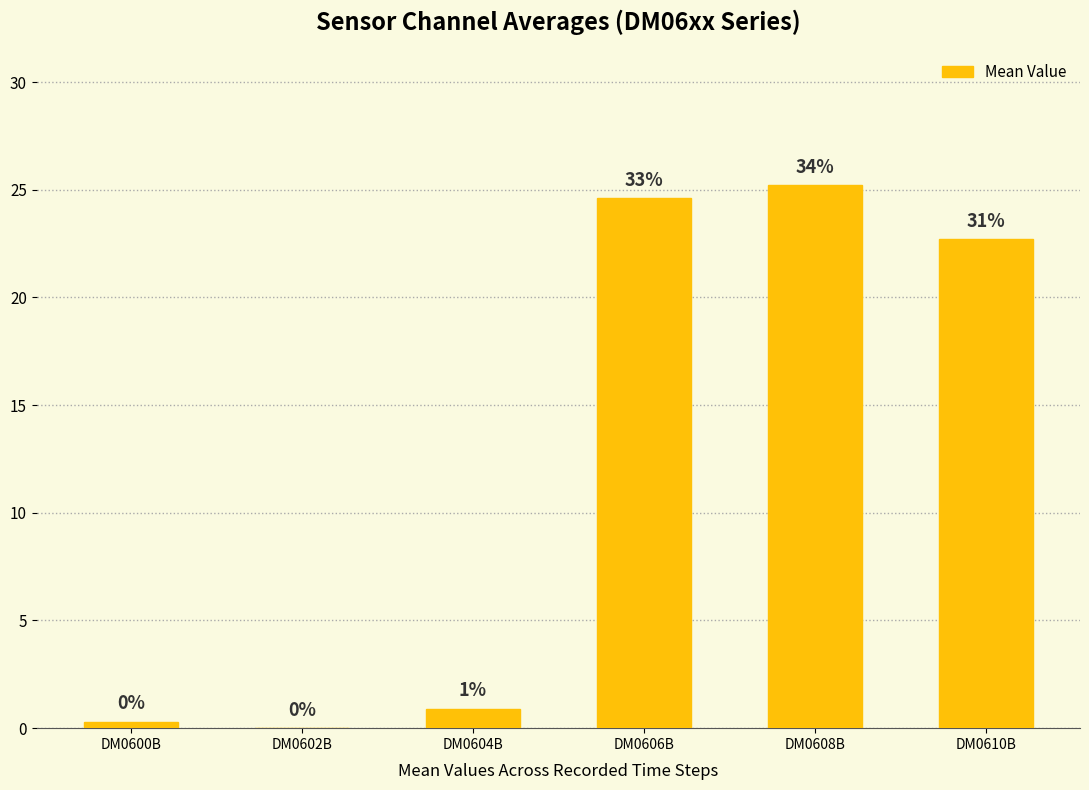

List the labels in order of value, largest first.

DM0608B, DM0606B, DM0610B, DM0604B, DM0600B, DM0602B